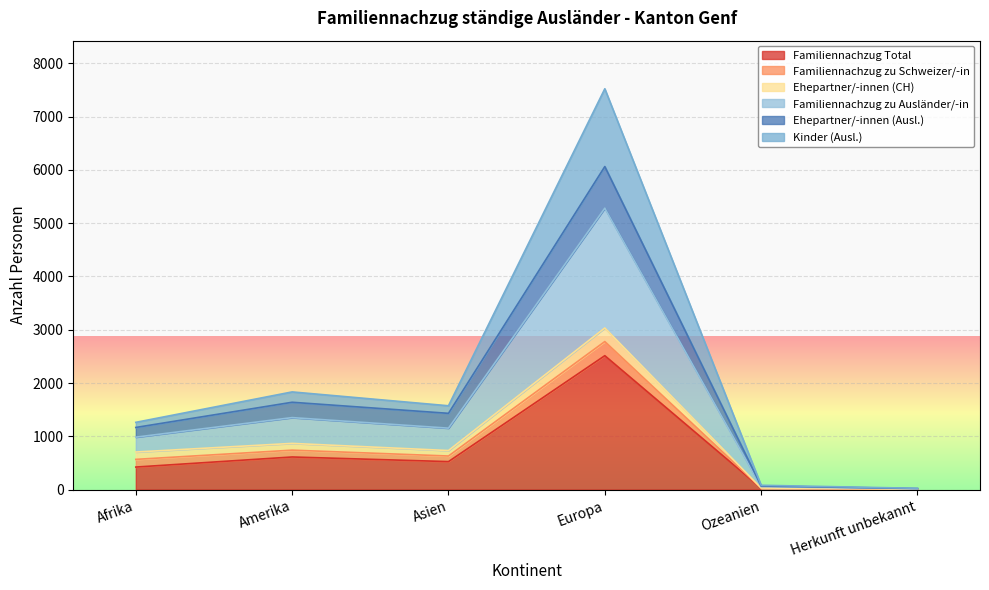

At which category is the sum across all series the highest?

Europa